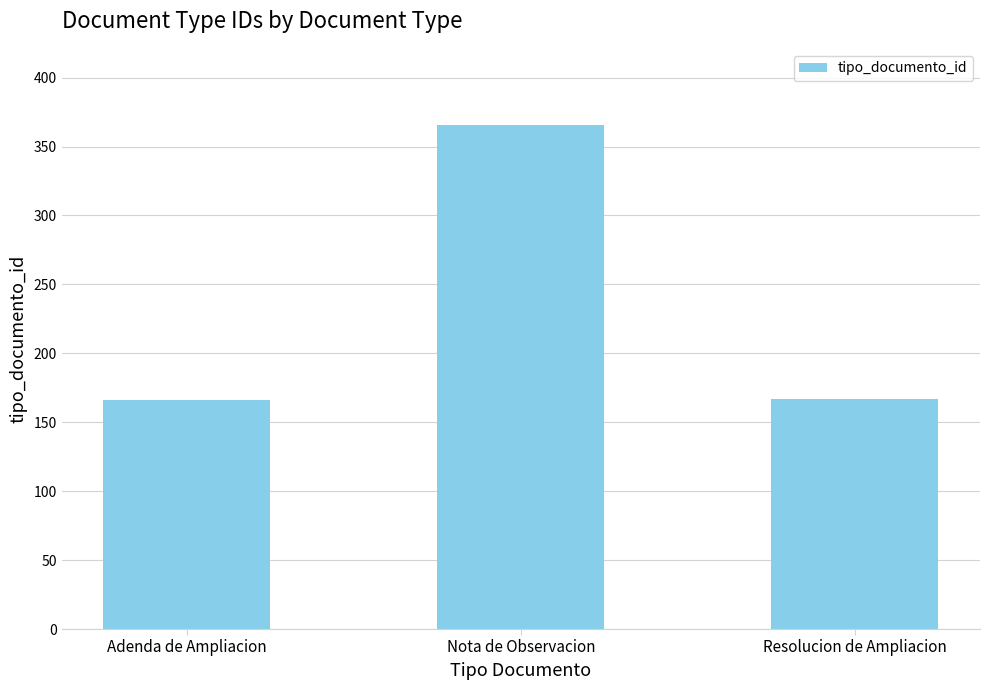

Does the chart contain any negative values?

No